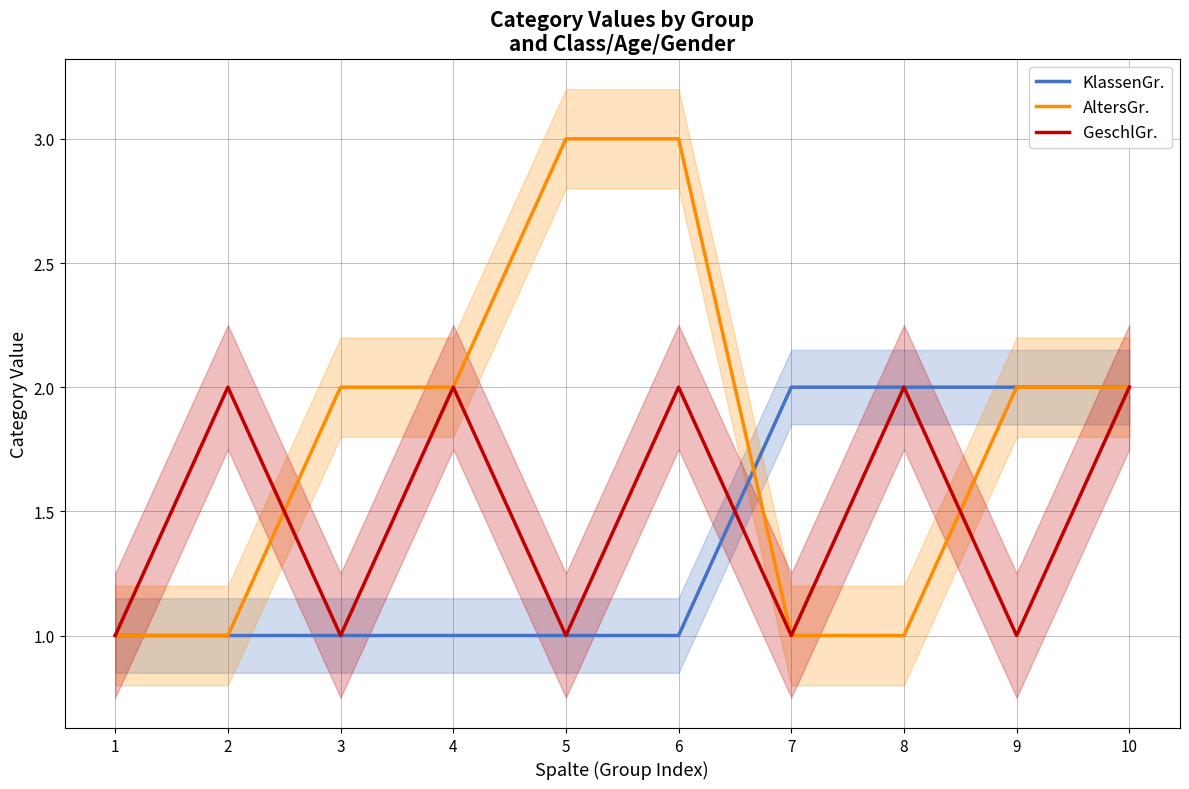

What is the difference between the second highest and minimum values in the GeschlGr. series?

1